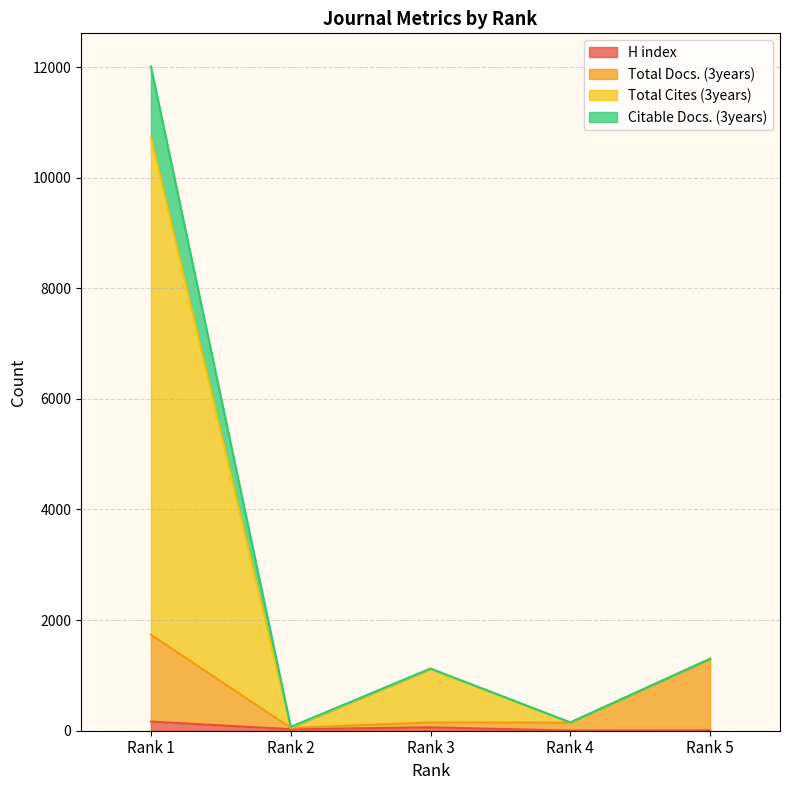

True or false: H index has a value of 7 at Rank 5.

False